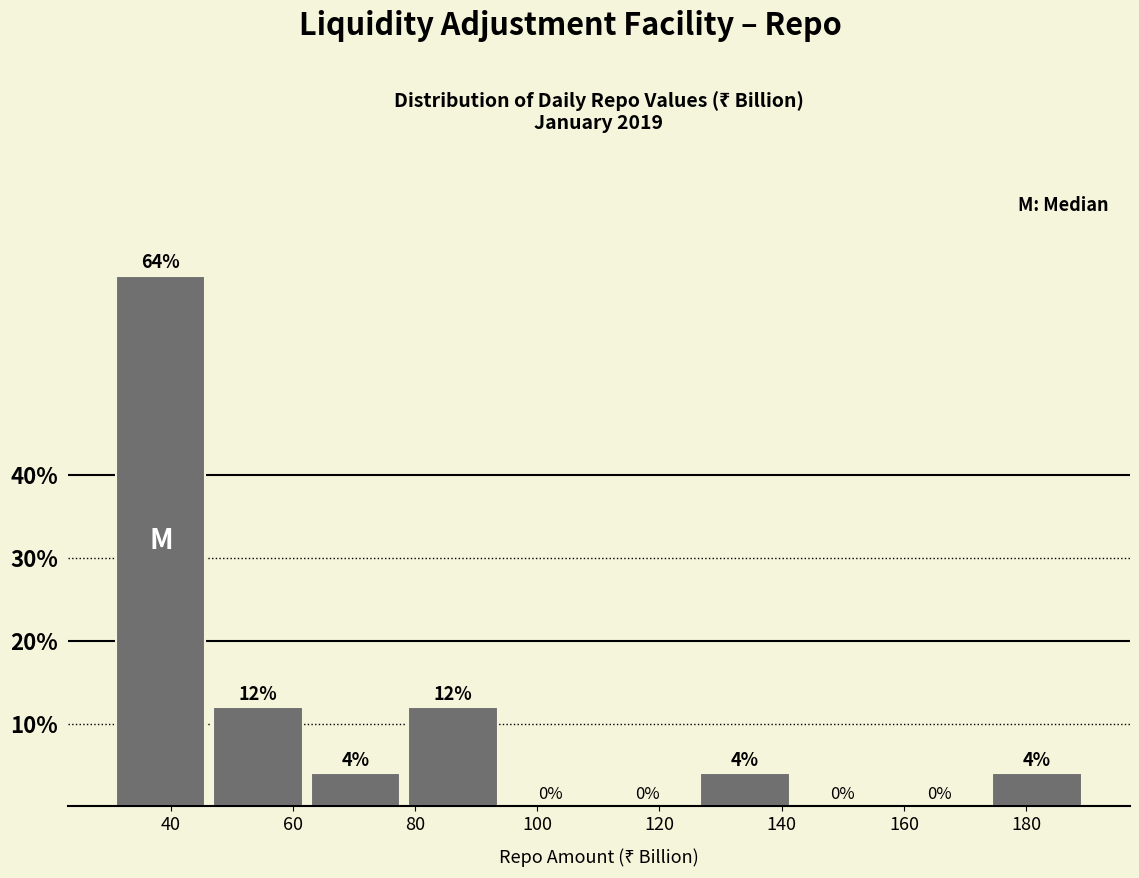

Reading left to right, list every bar in this chart as the range it spans on the x-axis followed by its height. The bar edges are not printed on the chart, so give them approximately, as read against the axis.

30 to 46: 64
46 to 62: 12
62 to 78: 4
78 to 94: 12
94 to 110: 0
110 to 126: 0
126 to 142: 4
142 to 158: 0
158 to 174: 0
174 to 190: 4